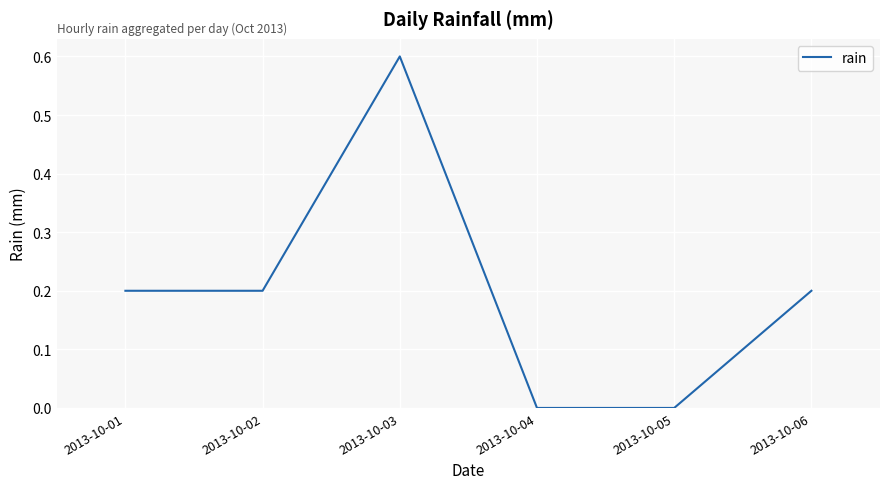

Which category has the highest value across all series?

2013-10-03